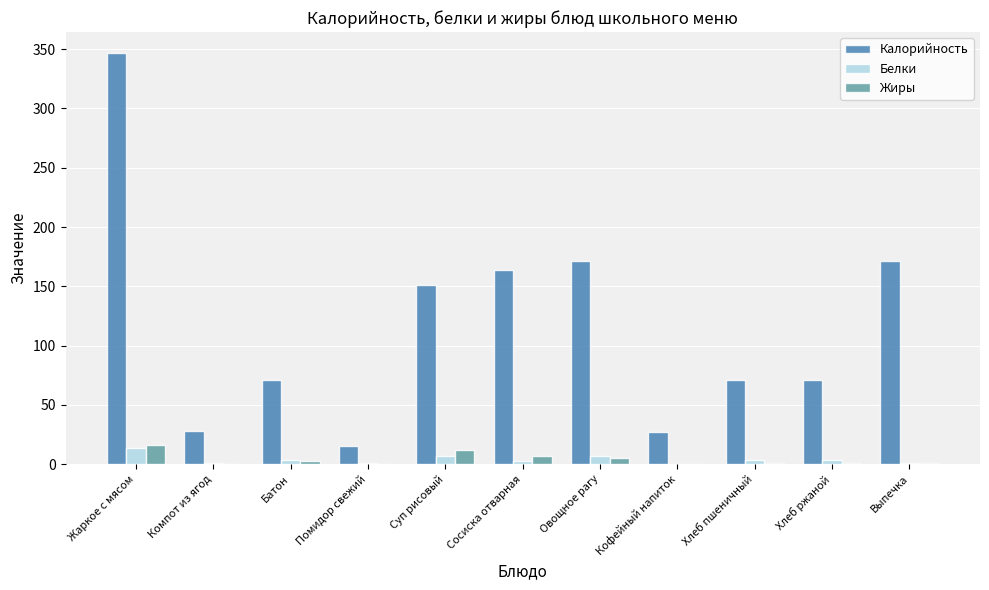

How many series are shown in this chart?

3